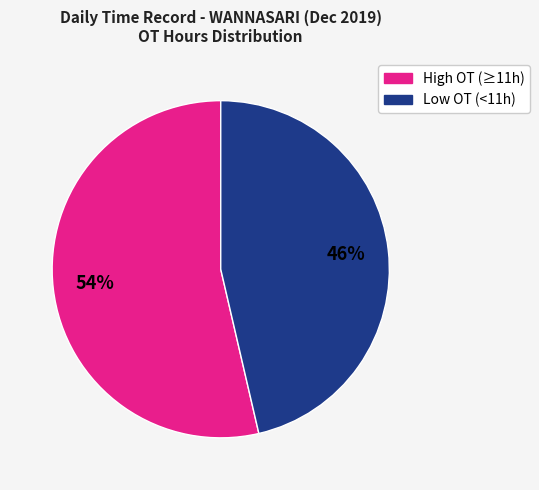

To the nearest percent, what is the average slice percentage?

50%